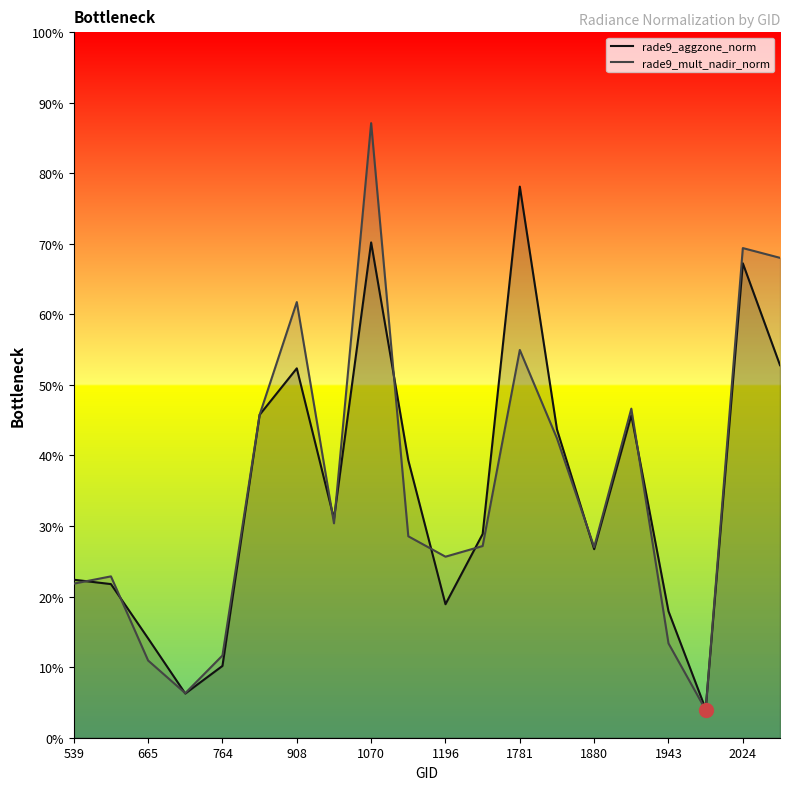

How many intersections are there between rade9_aggzone_norm and rade9_mult_nadir_norm?

11